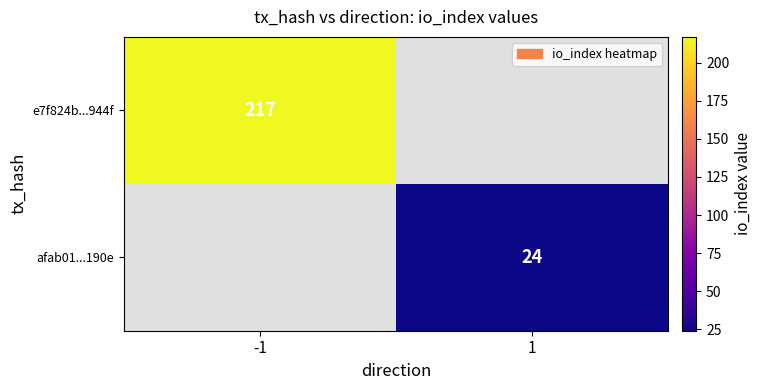

Is it true that afab01...190e equals 24 at 1?

True